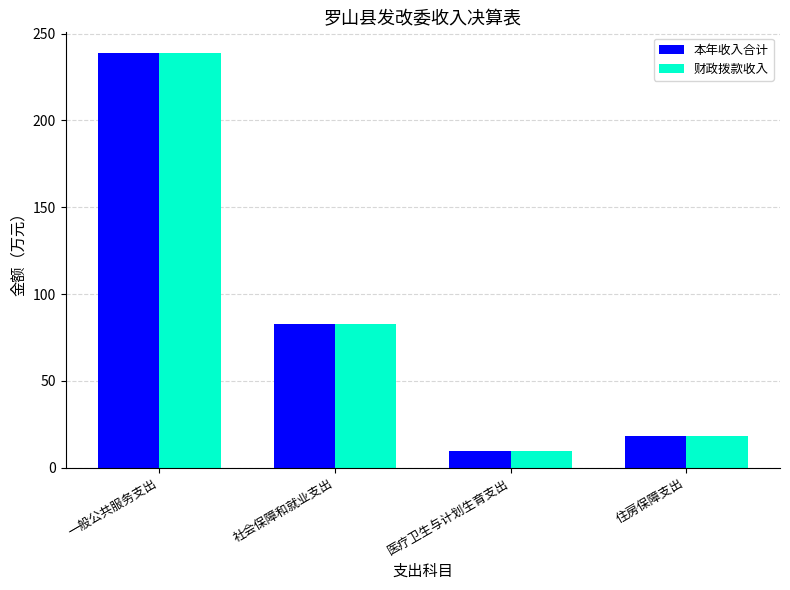

Reading right to left, transcribe all the data shown in this chart.

本年收入合计: 住房保障支出=18.0	医疗卫生与计划生育支出=9.7	社会保障和就业支出=83.0	一般公共服务支出=238.7
财政拨款收入: 住房保障支出=18.0	医疗卫生与计划生育支出=9.7	社会保障和就业支出=83.0	一般公共服务支出=238.7